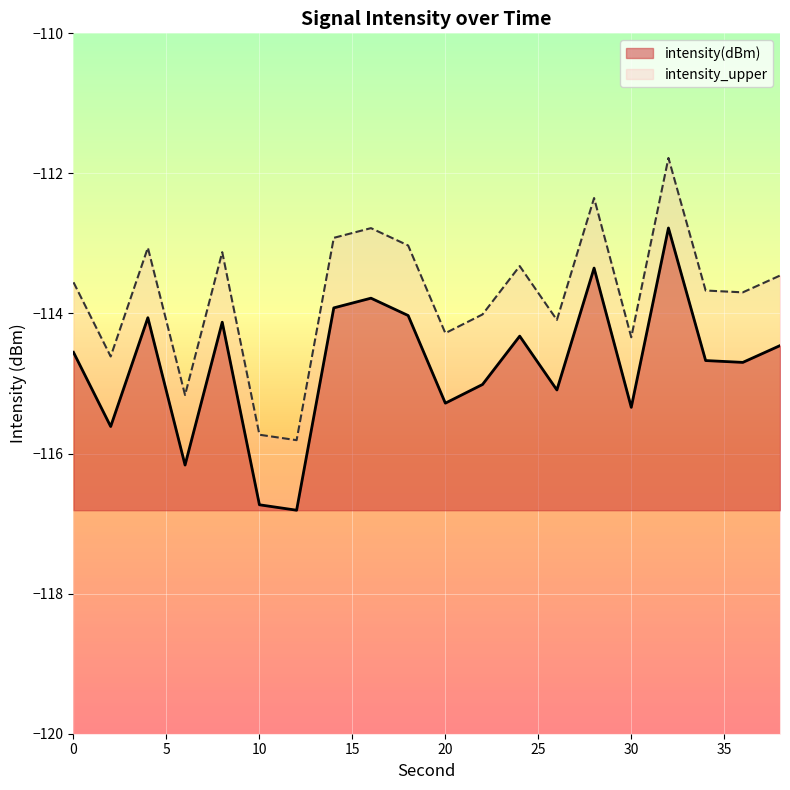

What is the approximate value of intensity(dBm) at 20?

-115.3